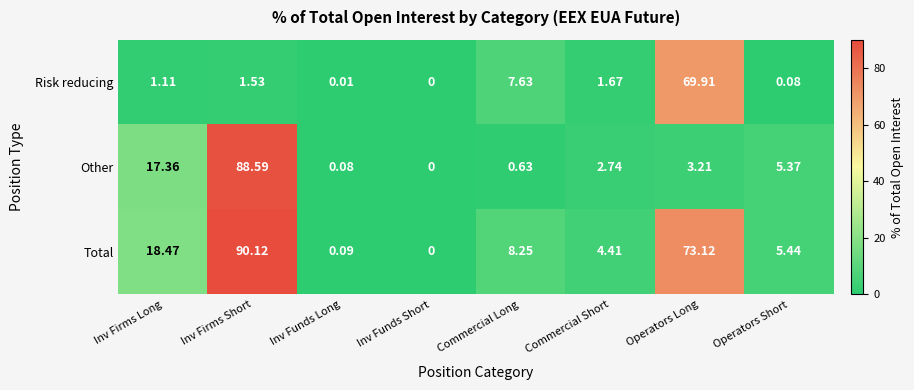

At which category is the sum across all series the highest?

Inv Firms Short